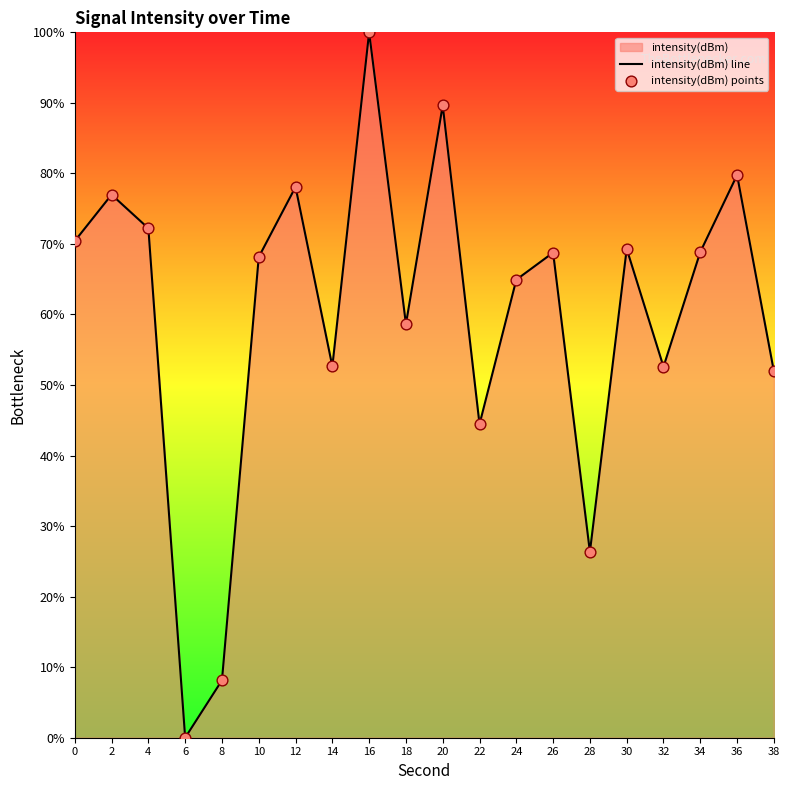

Which series contains the highest Y value?

intensity(dBm) line